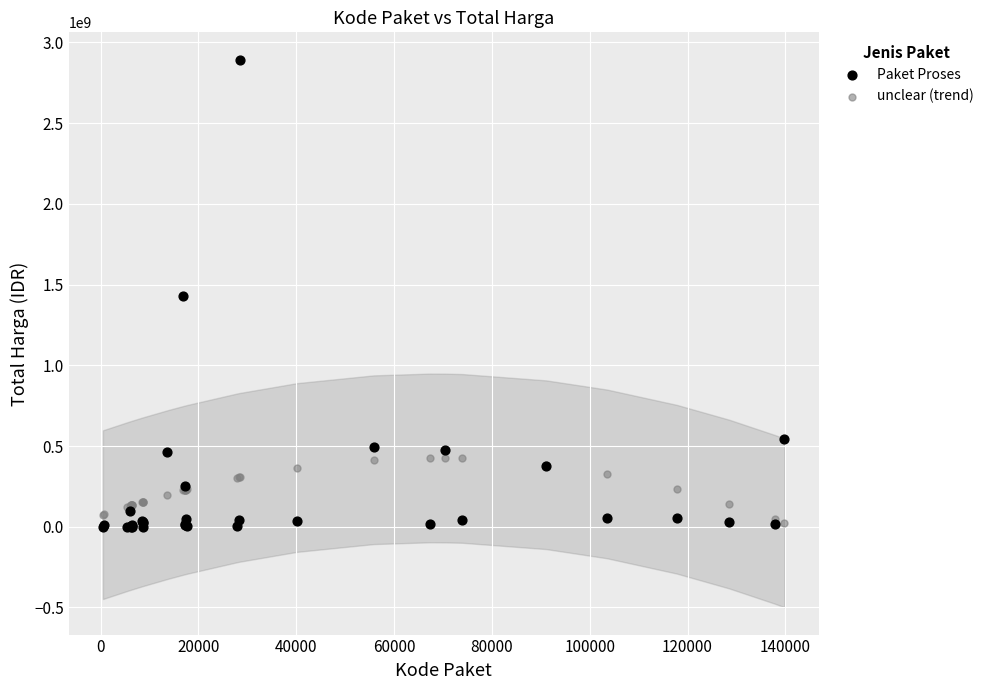

Which series reaches the maximum Y coordinate?

Paket Proses